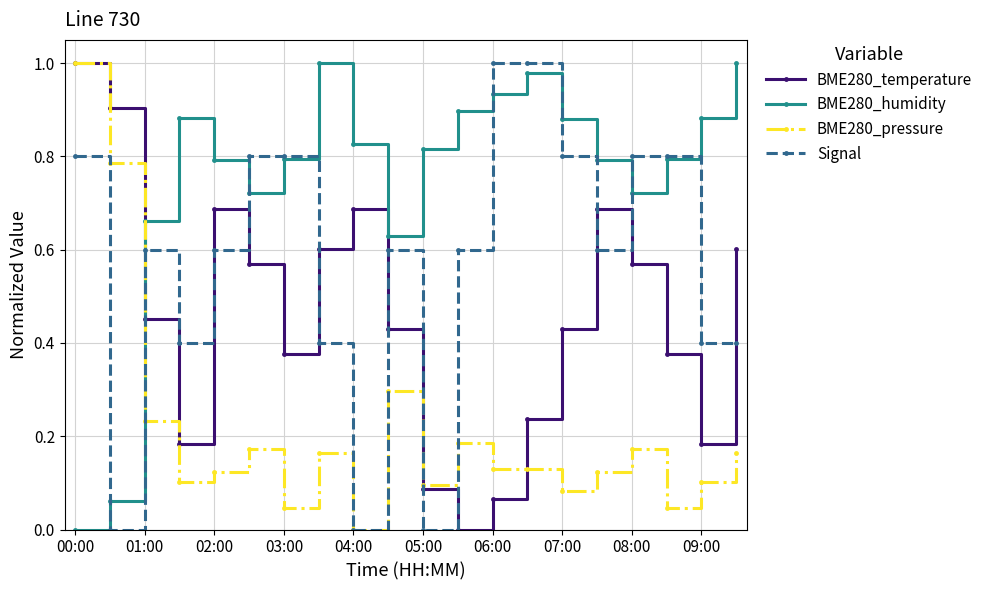

After their last crossing, which series has the higher values: BME280_humidity or BME280_pressure?

BME280_humidity